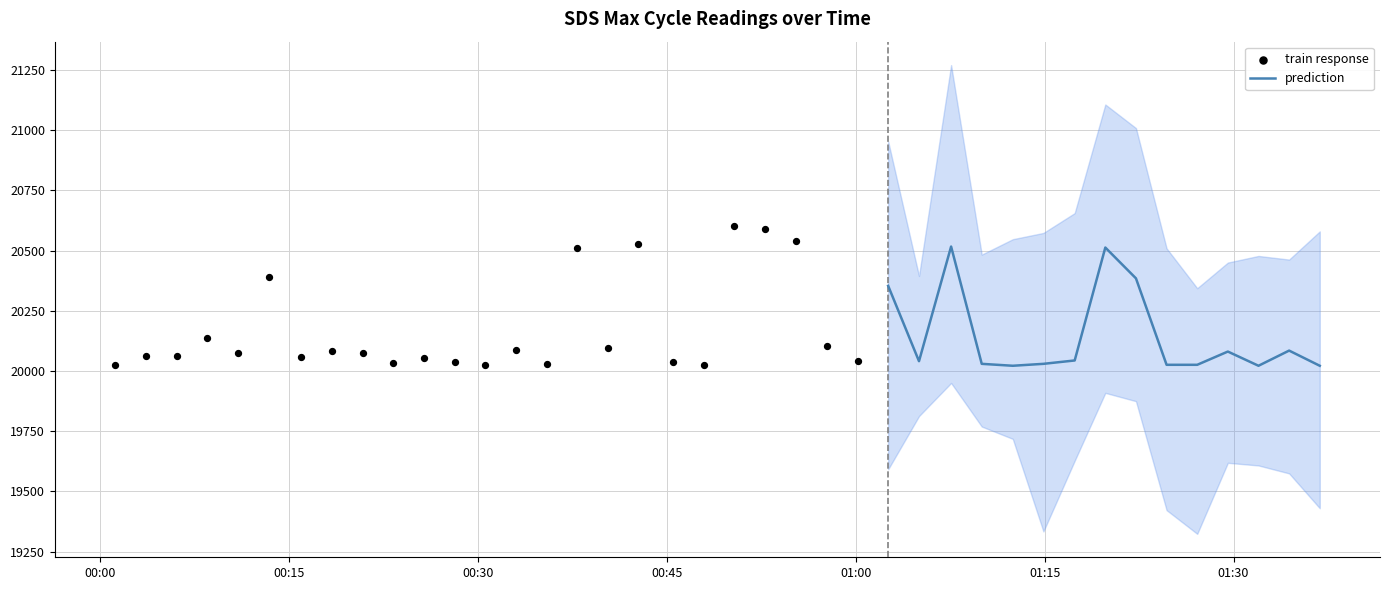

What is the highest value of the prediction series?

20517